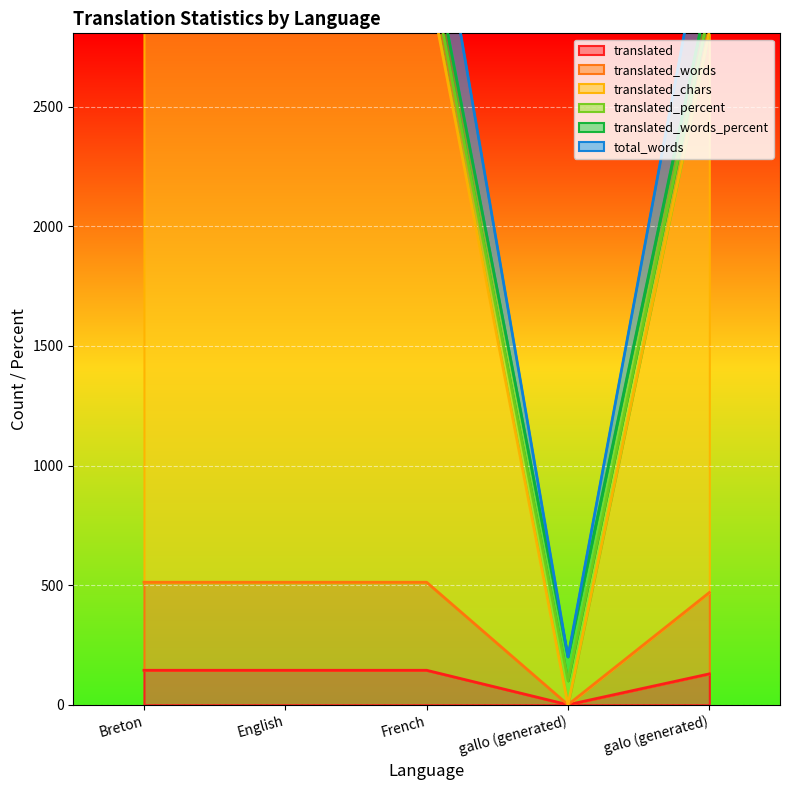

True or false: translated_chars and translated intersect in this chart.

False